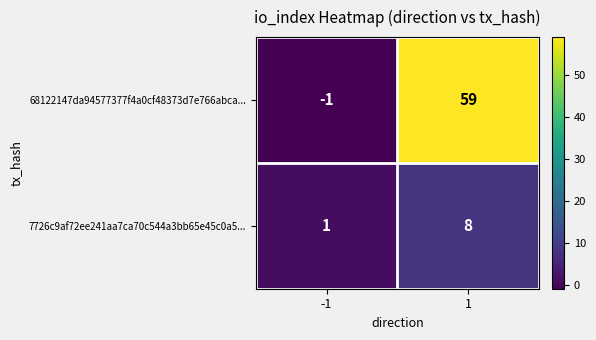

What is the difference between the 68122147da94577377f4a0cf48373d7e766abca... values at -1 and 1?

60